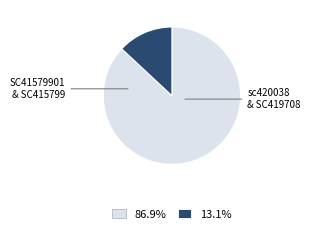

Is there any slice that represents more than half of the pie?

Yes